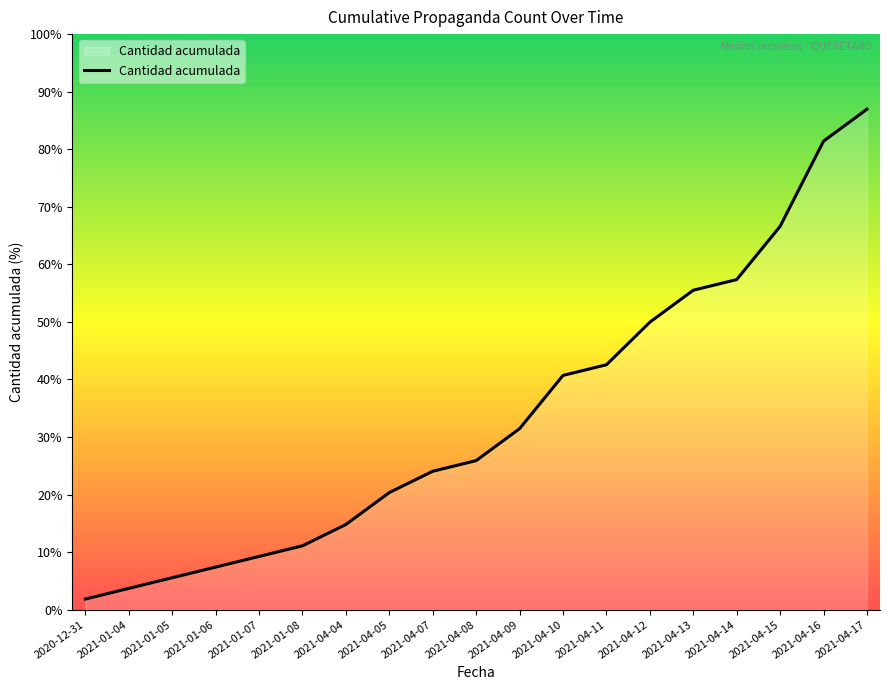

Does the chart have visible grid lines?

No